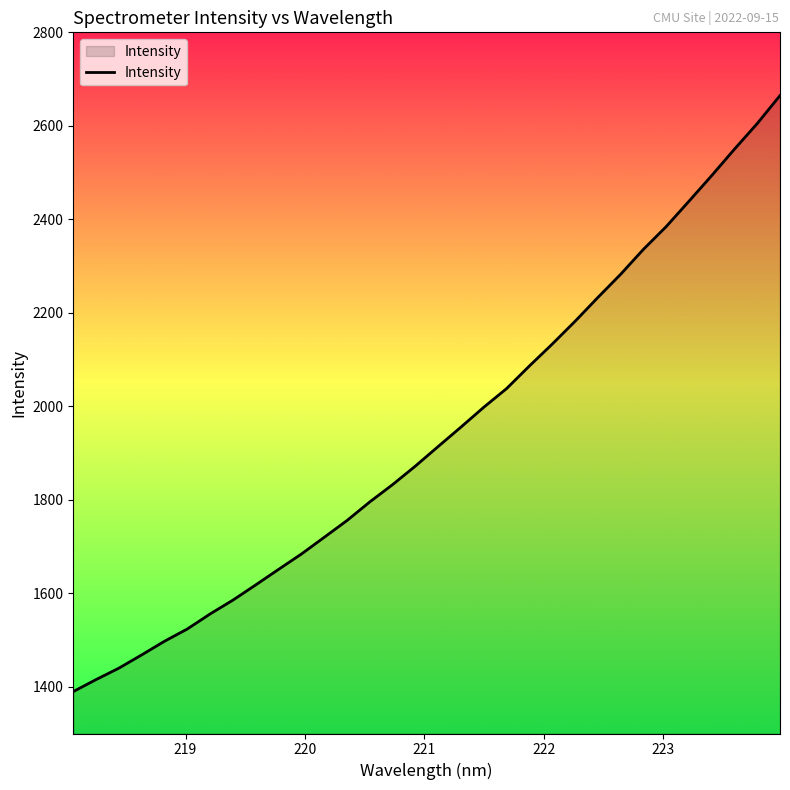

What is the minimum value shown in the chart?

1389.7